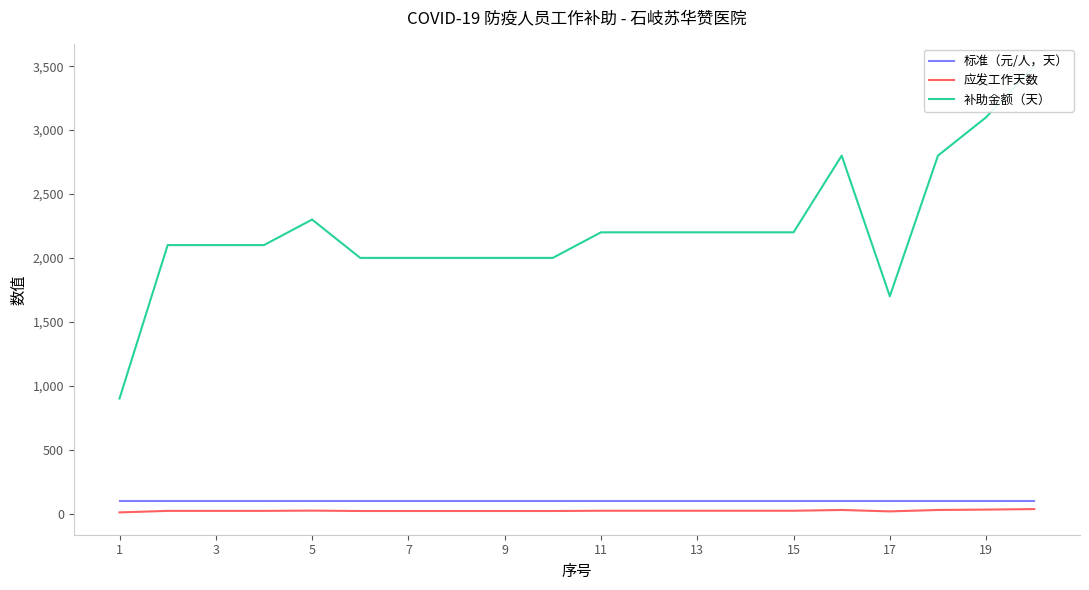

True or false: 应发工作天数 and 补助金额（天） intersect in this chart.

False